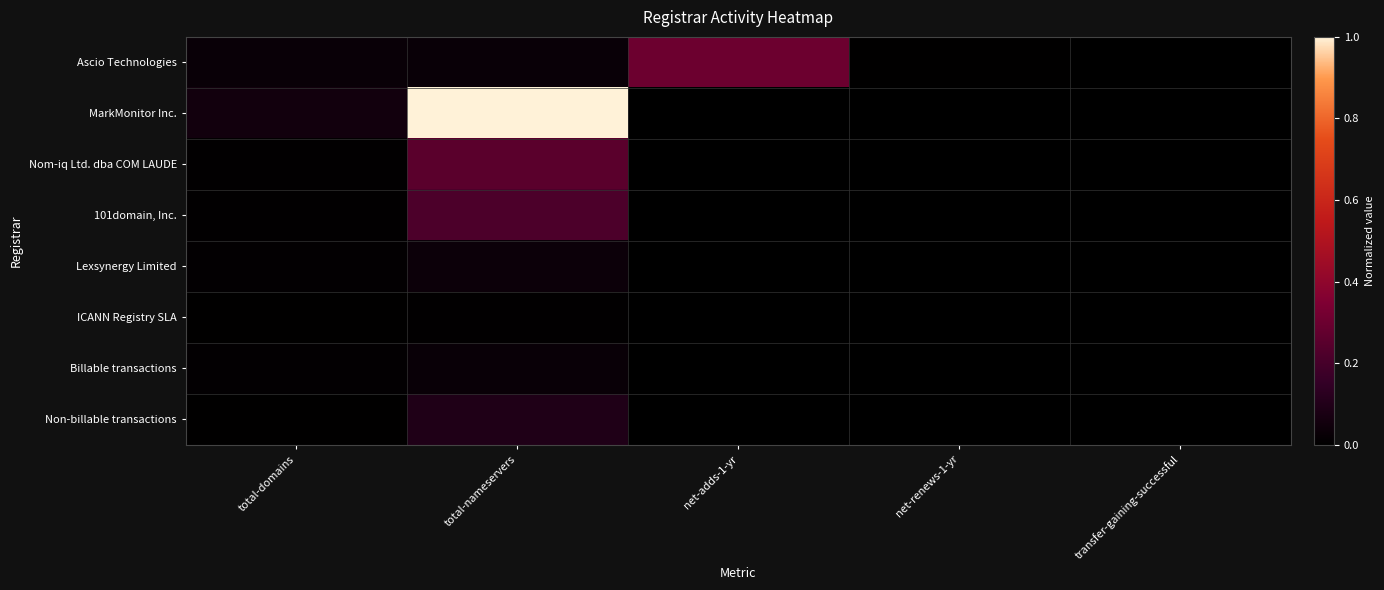

At transfer-gaining-successful, list the series in order from largest to smallest.

Ascio Technologies, MarkMonitor Inc., Nom-iq Ltd. dba COM LAUDE, 101domain, Inc., Lexsynergy Limited, ICANN Registry SLA, Billable transactions, Non-billable transactions